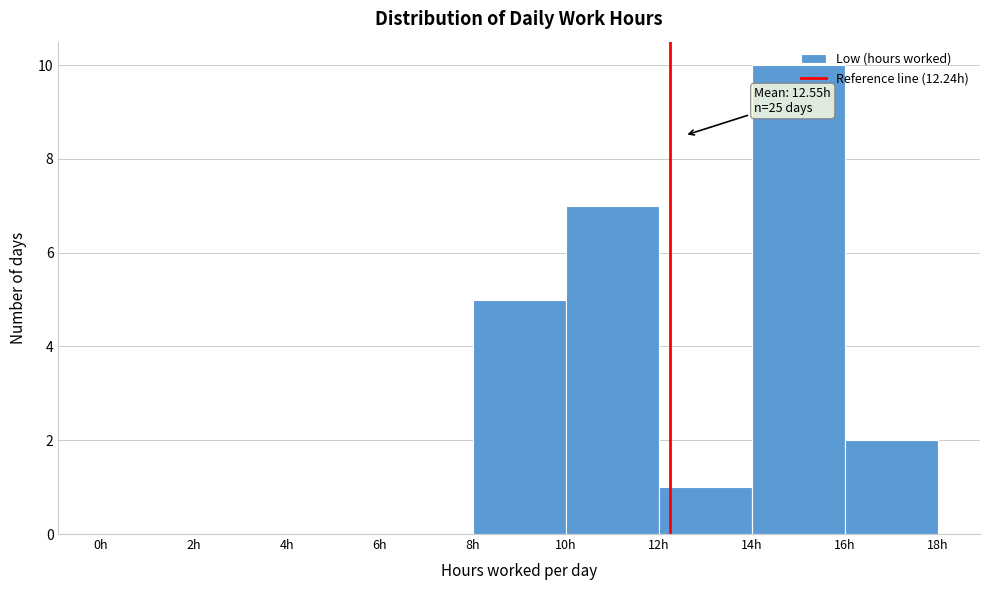

Which range on the x-axis has the tallest bar?

14 to 16